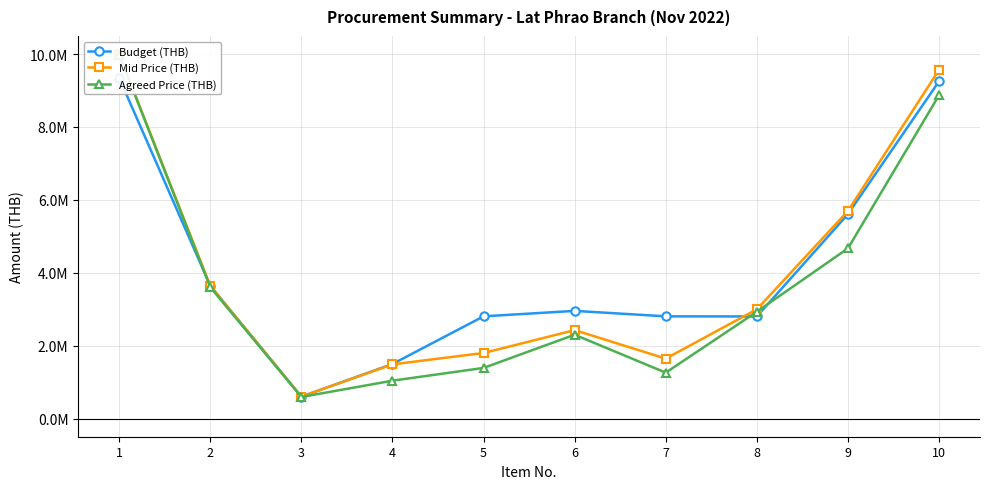

True or false: Agreed Price (THB) has a value of 4104382.3 at 10.

False